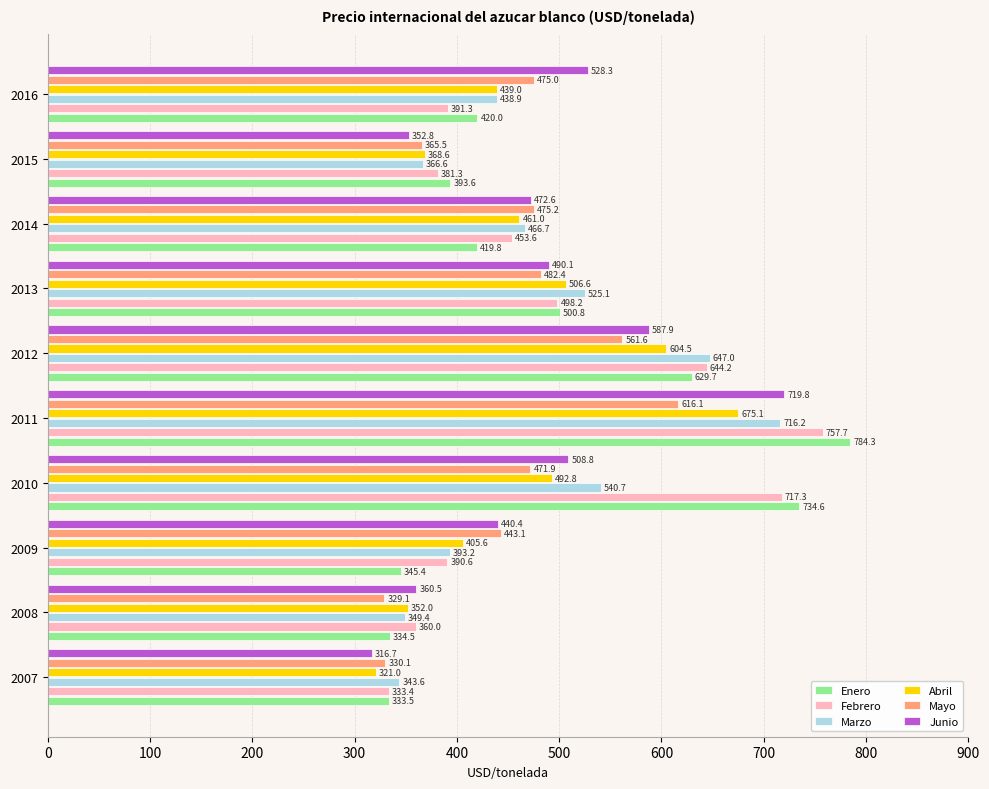

Rank the series by their maximum value, from lowest to highest.

Mayo, Abril, Marzo, Junio, Febrero, Enero